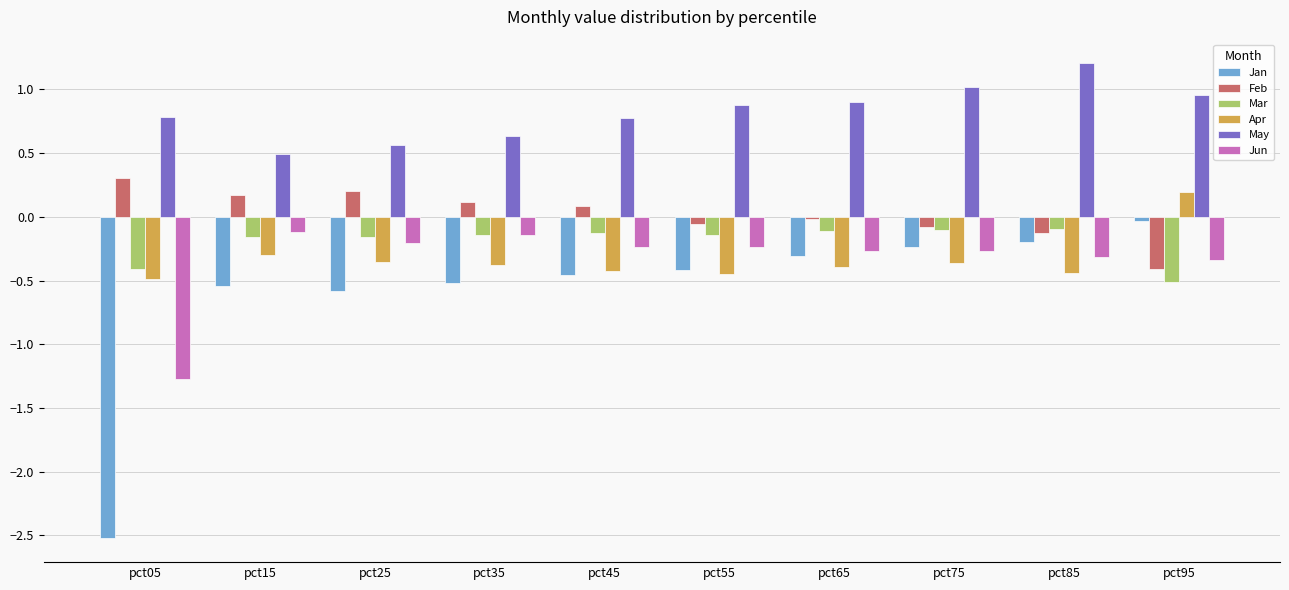

At which label is May closest to 0?

pct15